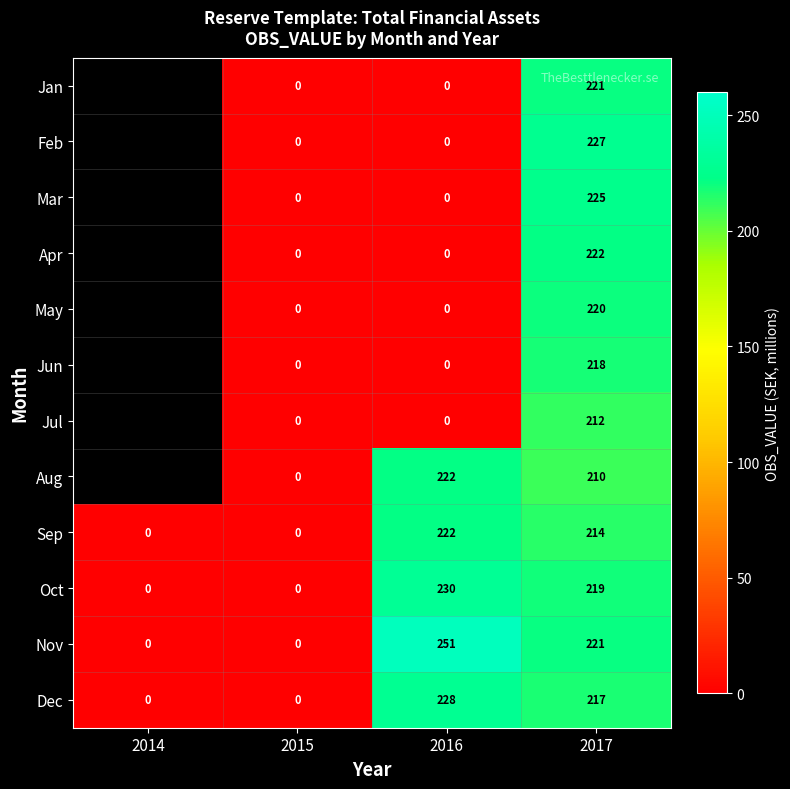

Which category has the highest value in the Oct series?

2016